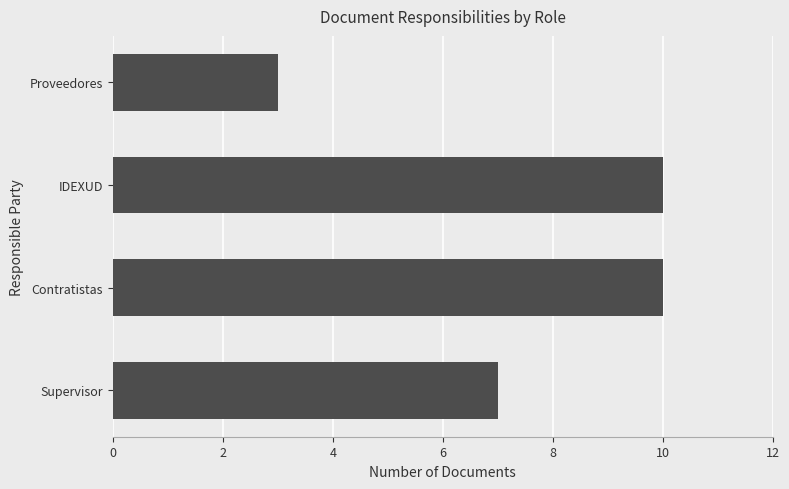

What is the change in value from Supervisor to IDEXUD?

+3